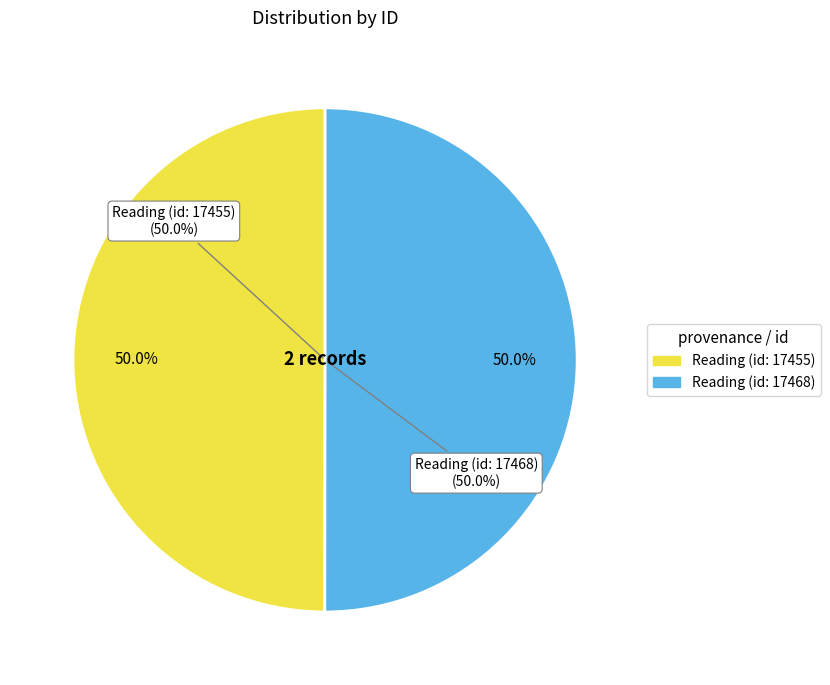

Which category accounts for the majority?

Reading (id: 17468)